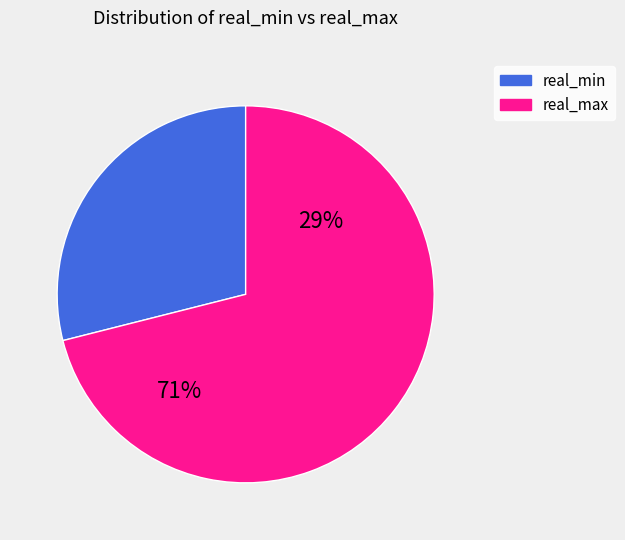

Does 1065.25 represent more than half of the total?

No